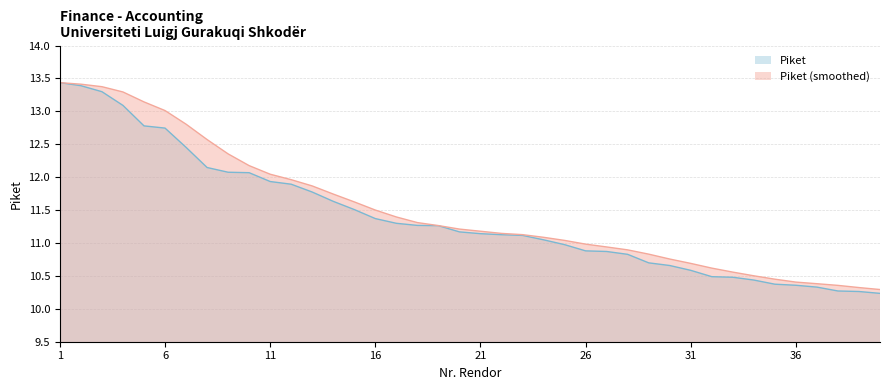

What is the total value across all series at 15?

23.1